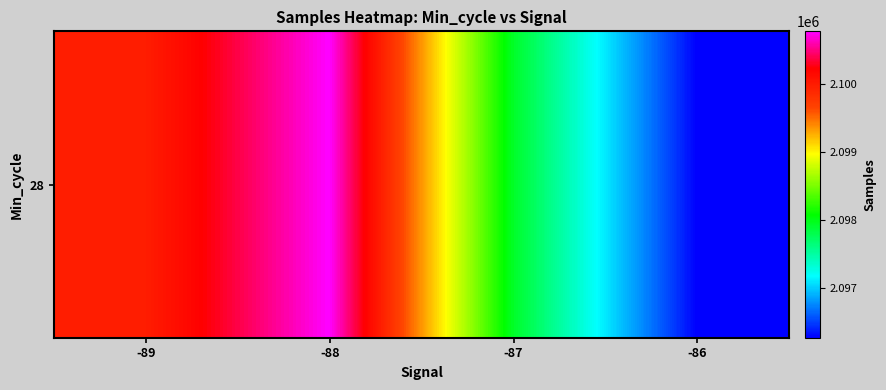

What is the maximum value shown in the chart?

2100779.5